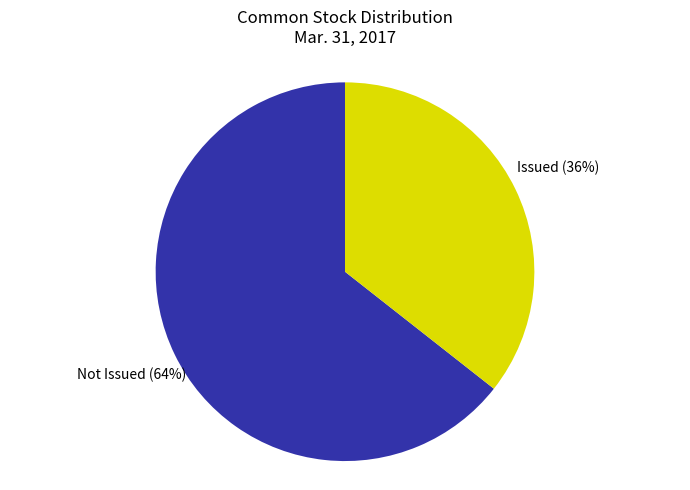

To the nearest percent, what is the average slice percentage?

50%